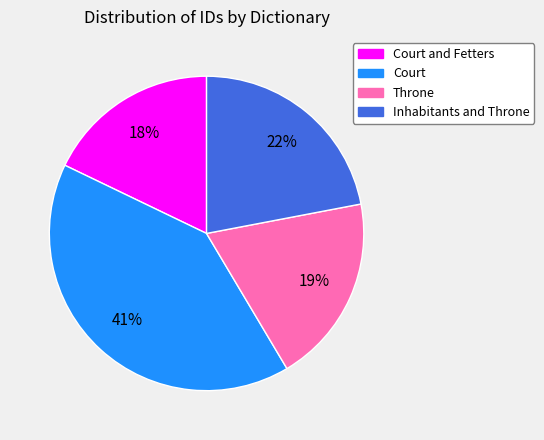

To the nearest percent, what is the difference between the largest and smallest slice percentages?

23%